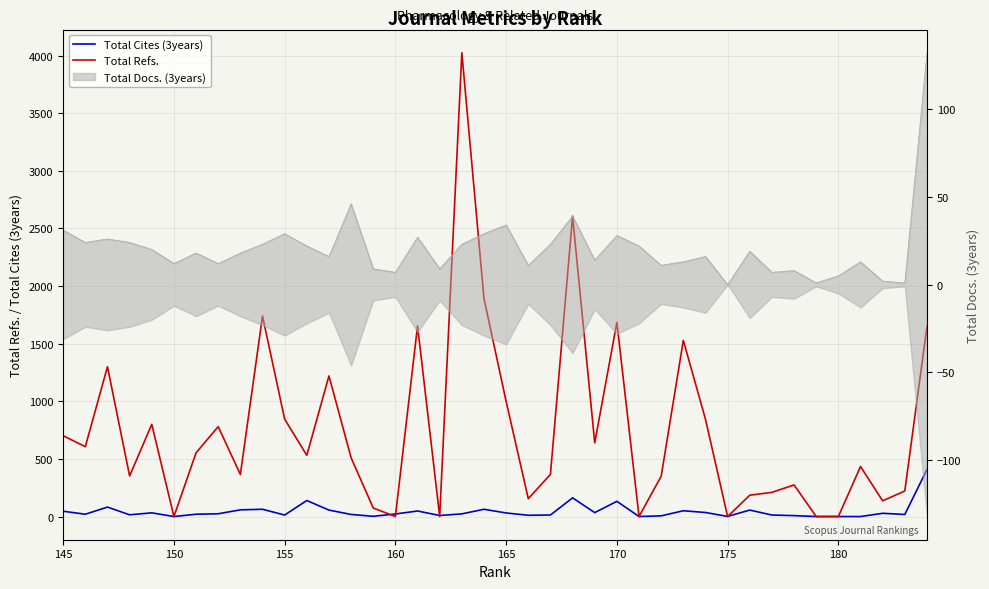

Which series has the largest total across all categories?

Total Refs.